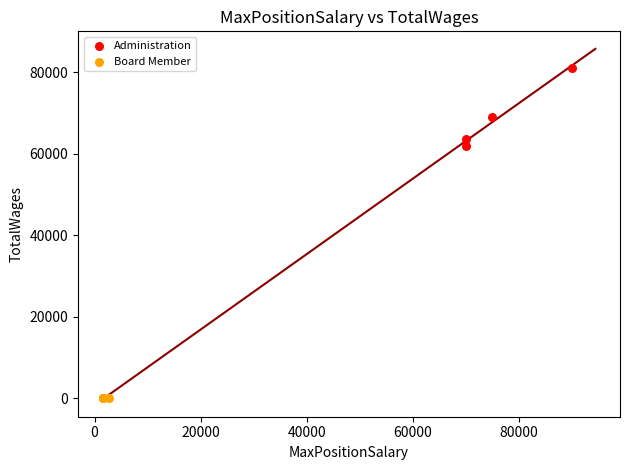

Which series reaches the maximum Y coordinate?

Administration